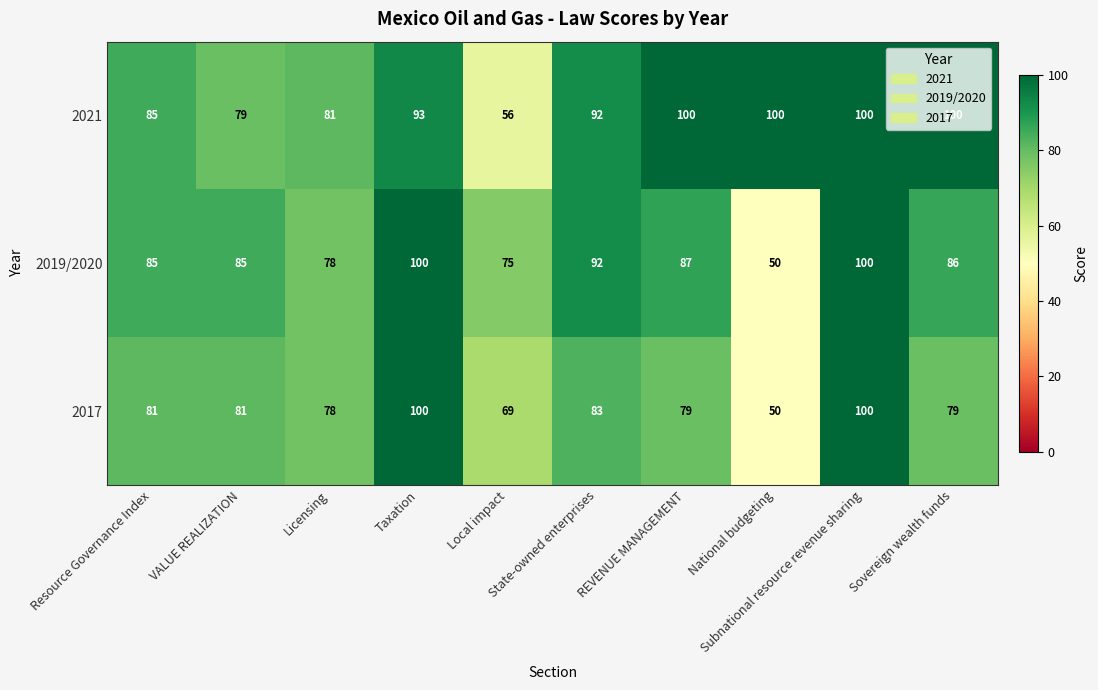

Between Resource Governance Index and Taxation, which series saw the biggest shift?

2017